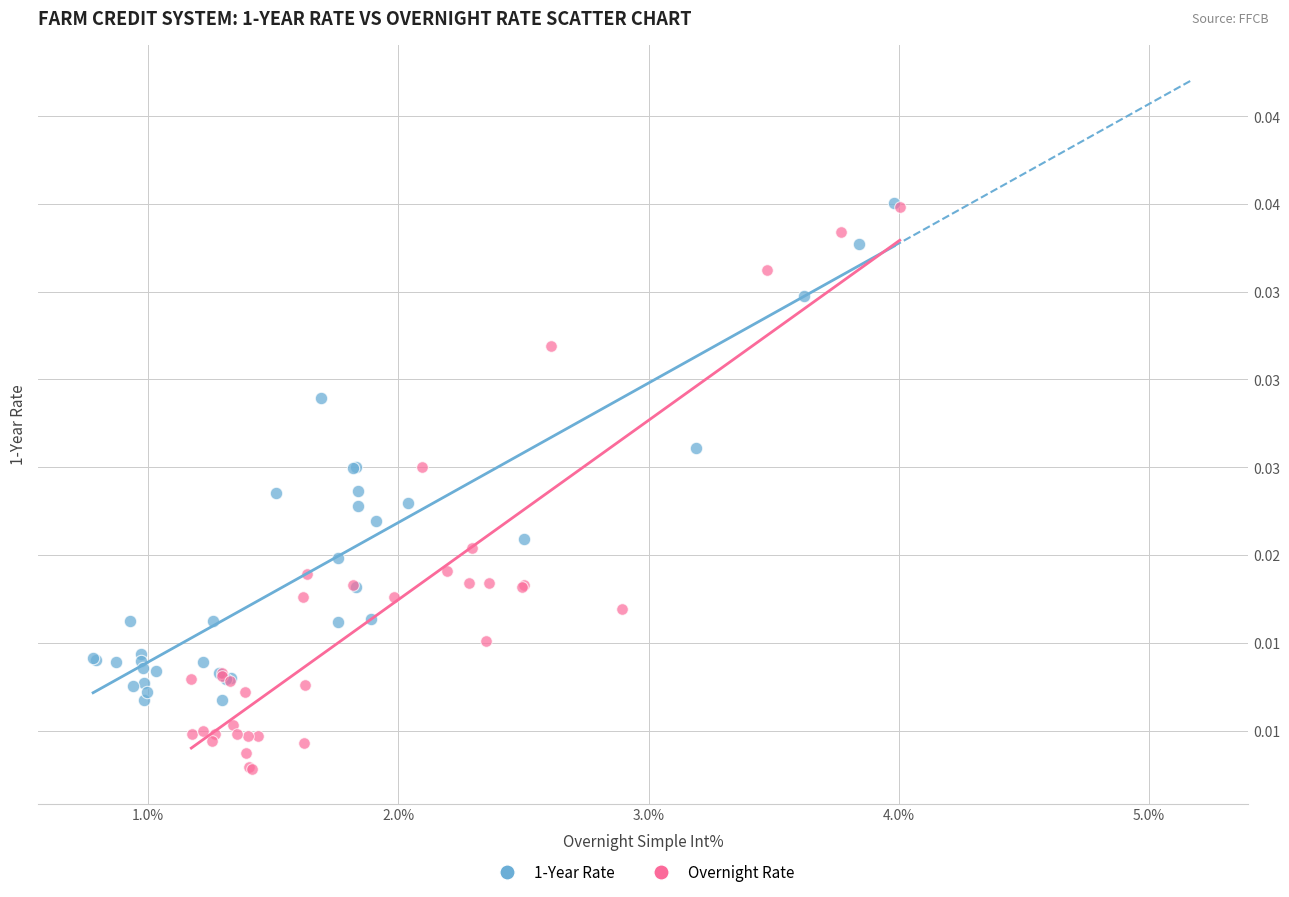

Which series has the widest spread of Y values?

Overnight Rate